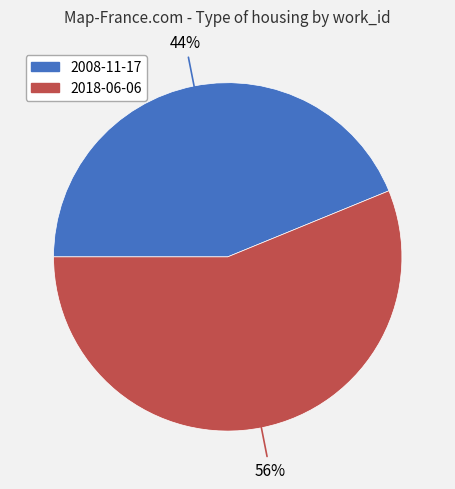

Which slice represents more than half of the pie?

2018-06-06